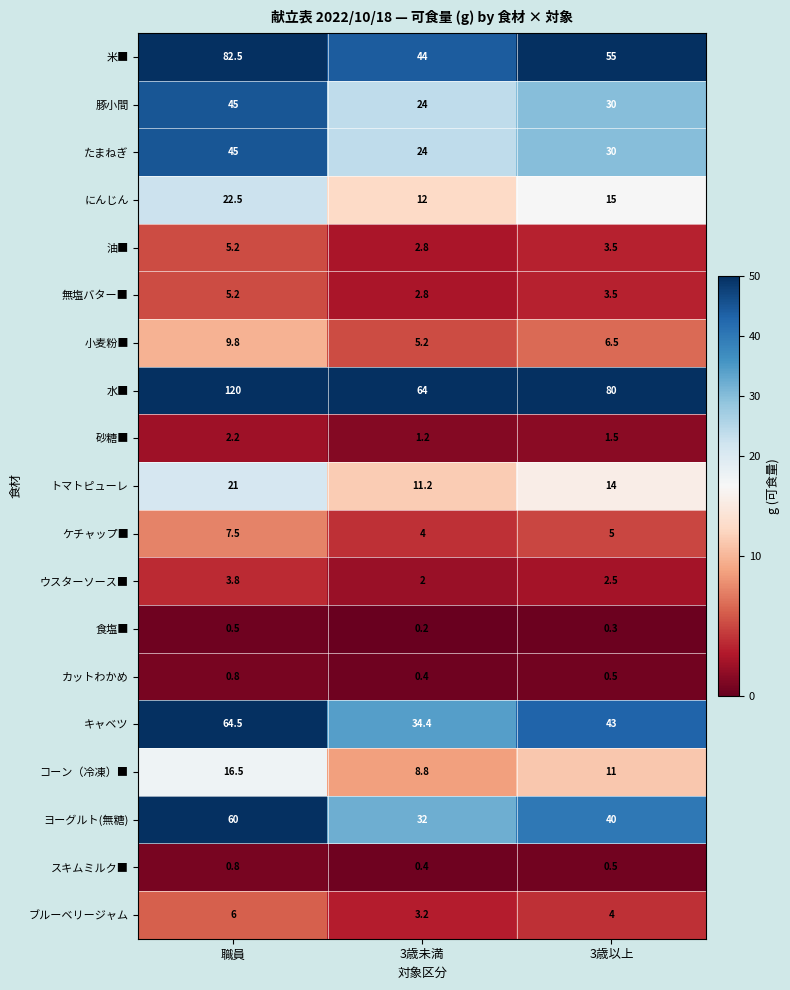

Which series has the widest spread of values?

水■